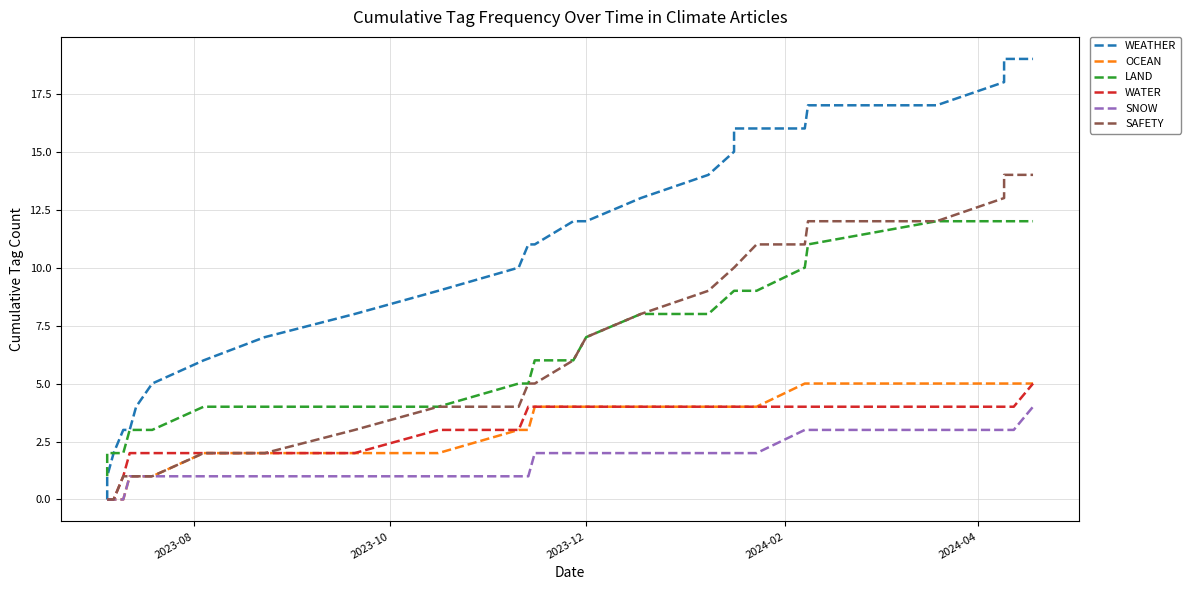

How many lines are shown in the chart?

6